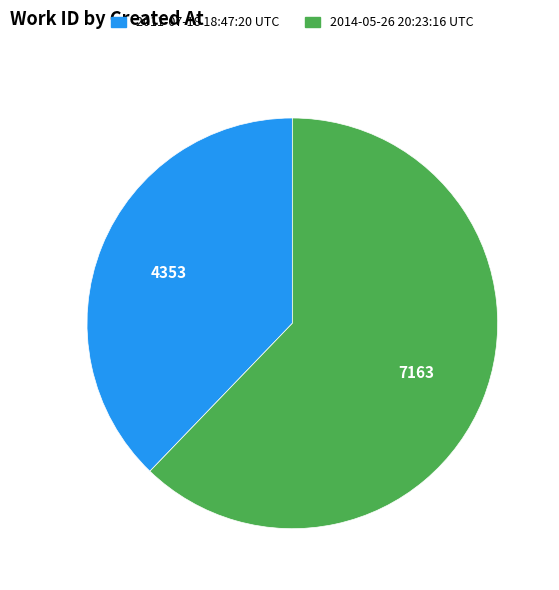

What is the ratio of the value at 2014-05-26 20:23:16 UTC to the value at 2011-07-18 18:47:20 UTC?

1.6